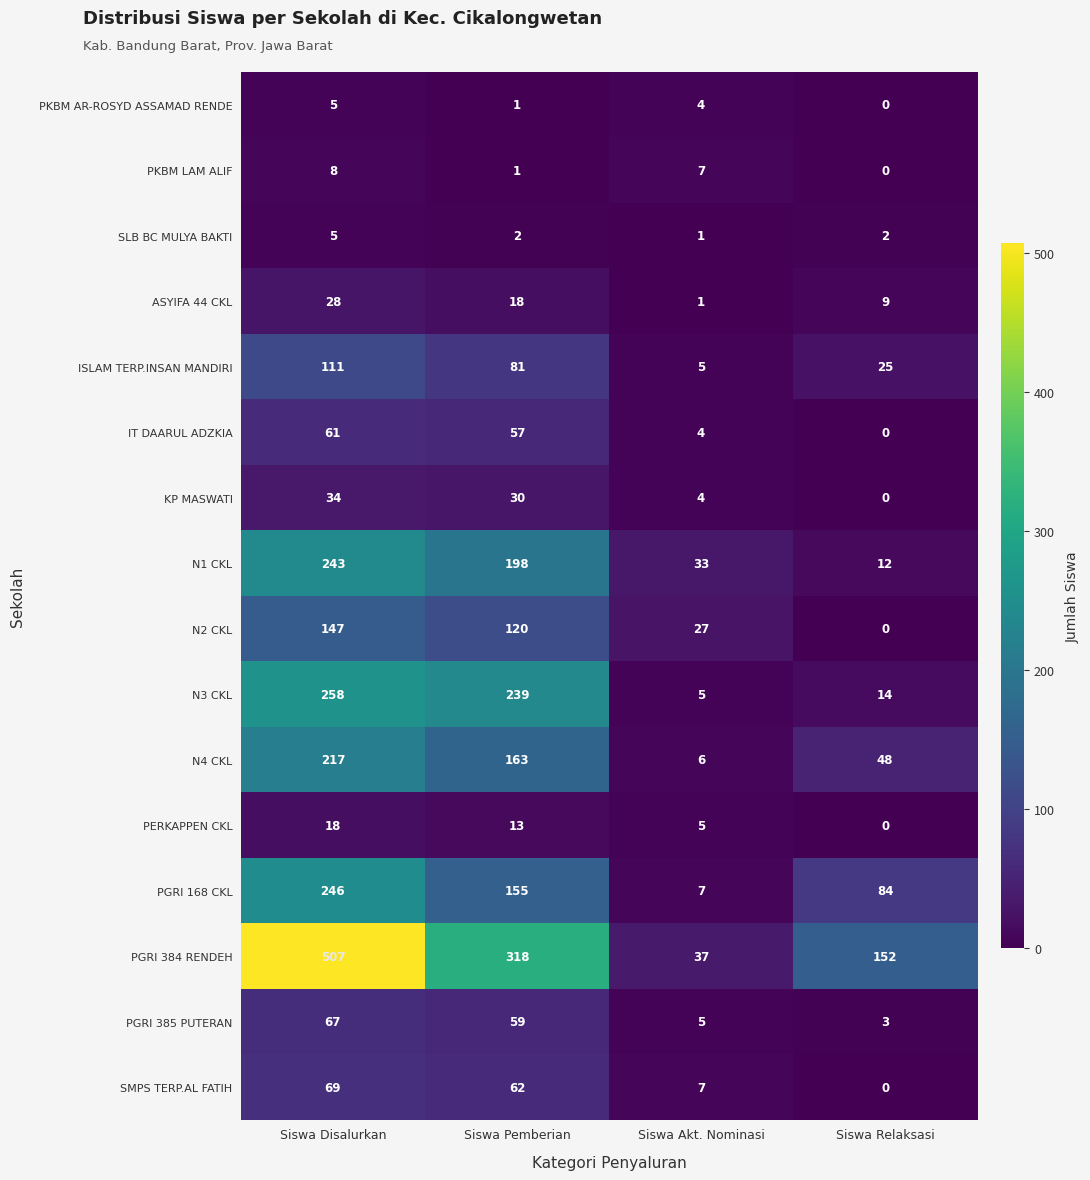

What value does the PKBM AR-ROSYD ASSAMAD RENDE series have at Siswa Akt. Nominasi?

4